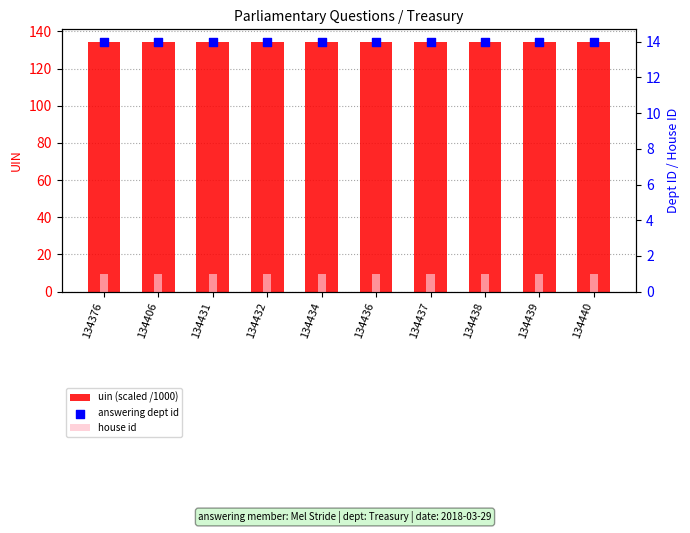

What is the total value across all series at 134437?

149.4